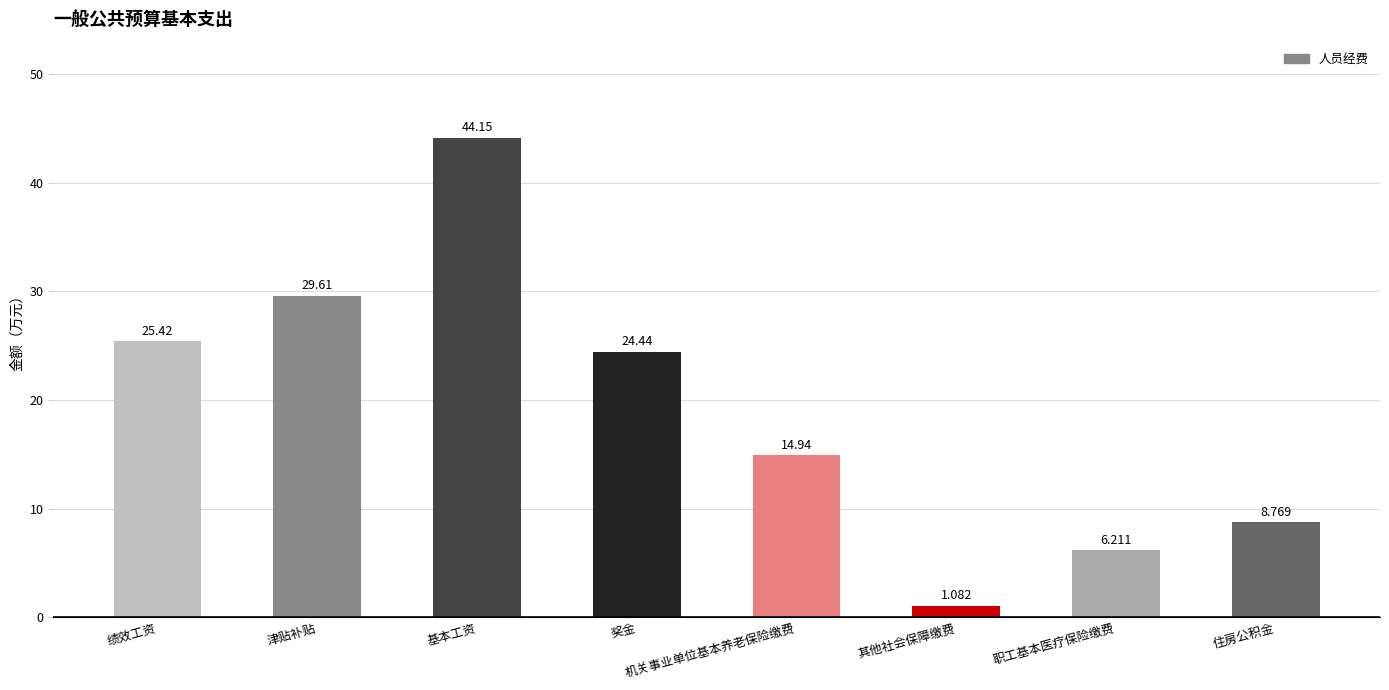

What is the label of the 8th bar from the right?

绩效工资